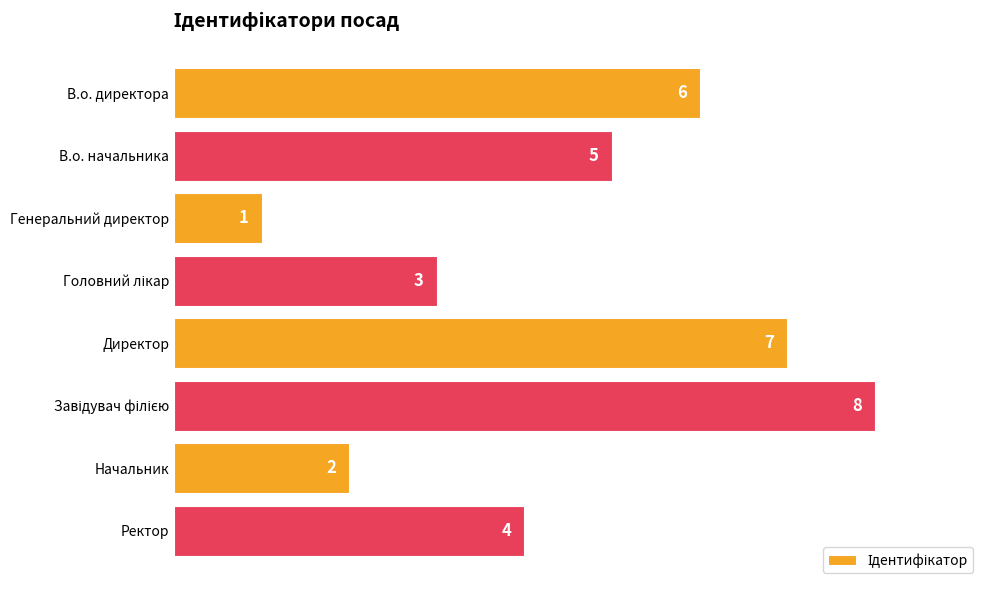

What is the change in value from В.о. начальника to Директор?

+2